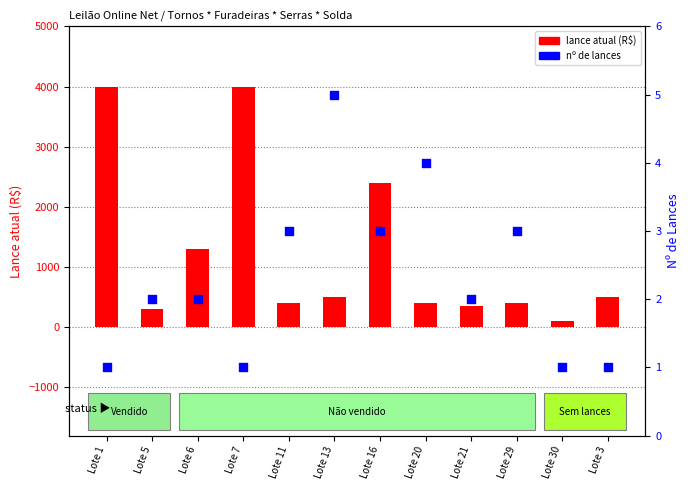

What is the total value across all series at Lote 5?

302